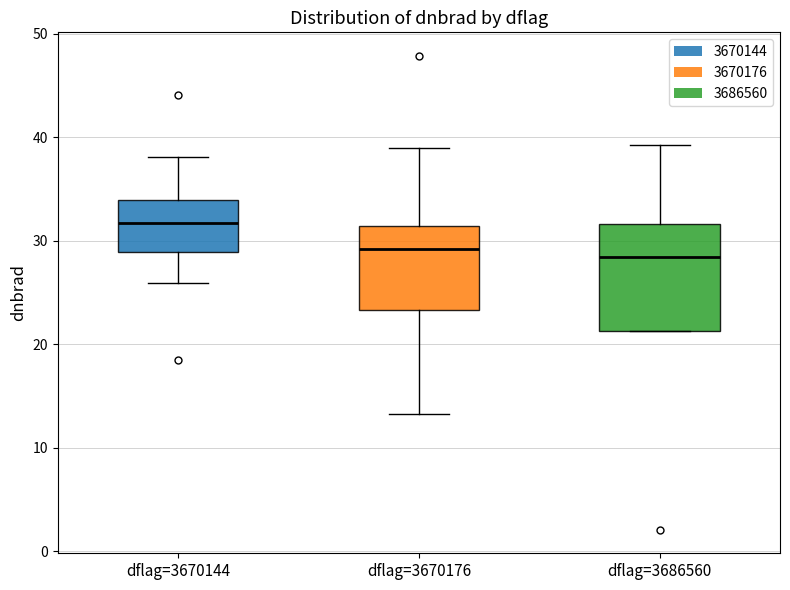

Where is the upper edge of the box for dflag=3686560 on the y-axis? The values are not printed on the chart, so give them approximately, as read against the axis.

32